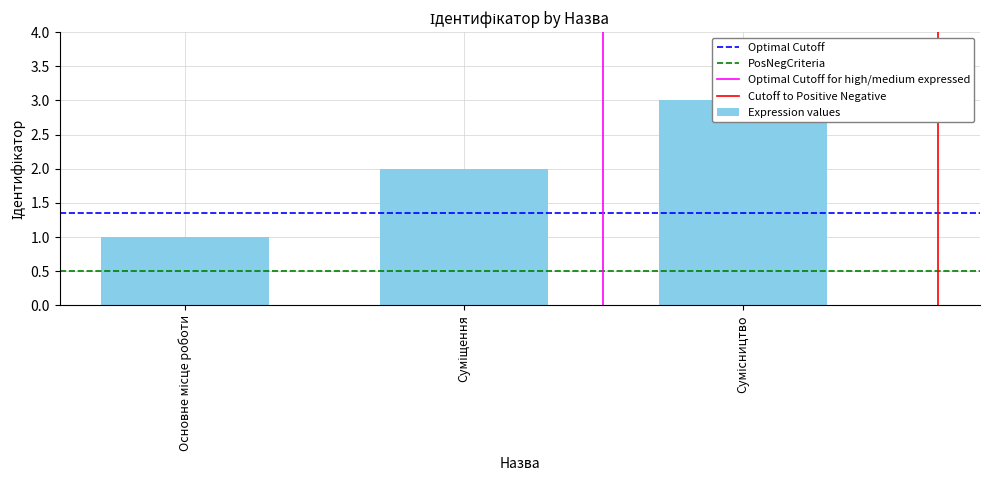

Rank the categories by value from lowest to highest.

Основне місце роботи, Суміщення, Сумісництво